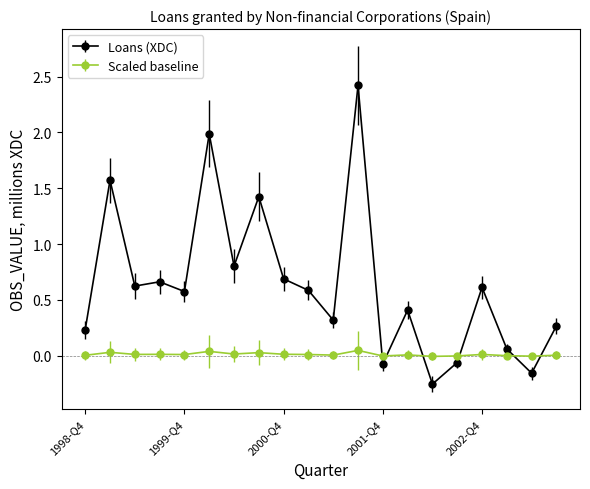

How many lines are shown in the chart?

2